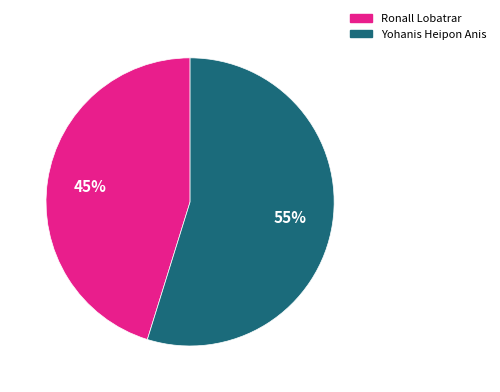

What is the smallest slice in the pie chart?

Ronall Lobatrar